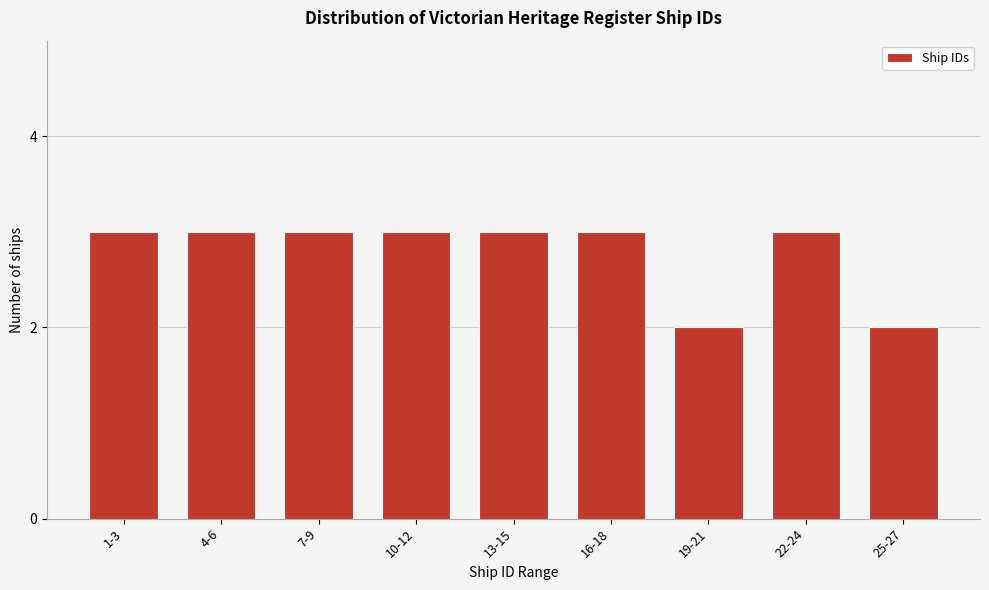

Reading right to left, transcribe all the data shown in this chart.

2	3	2	3	3	3	3	3	3